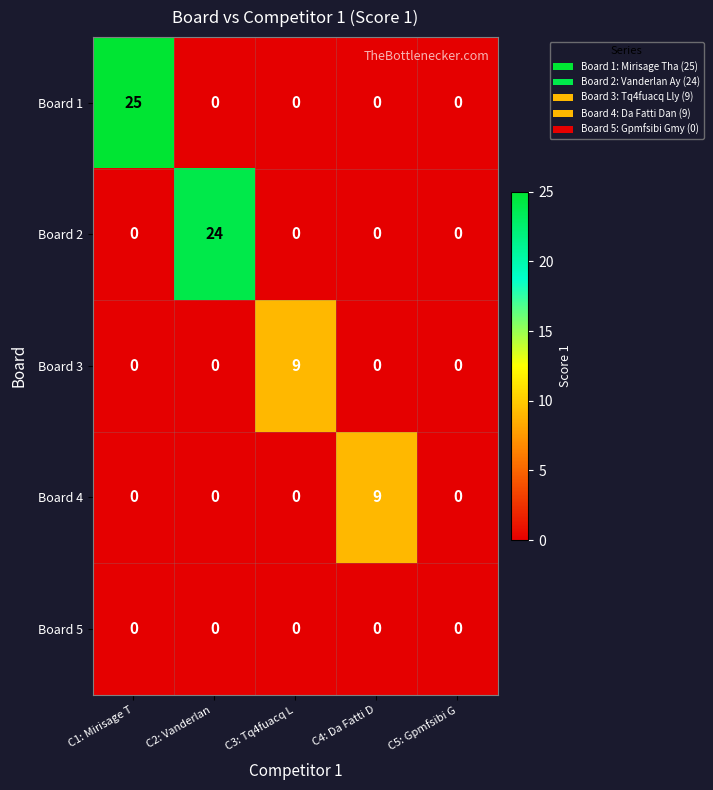

At which label does Board 3 reach its peak?

C3: Tq4fuacq L